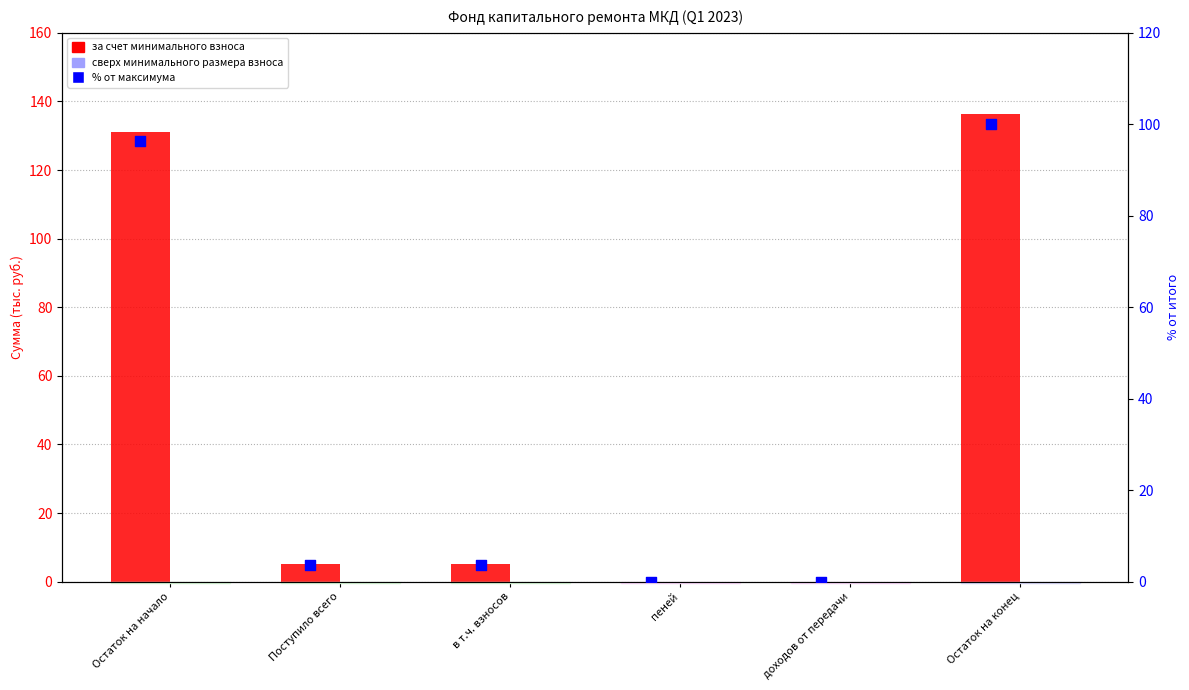

Is the value of % от максимума at доходов от передачи greater than the value of за счет минимального взноса at в т.ч. взносов?

No